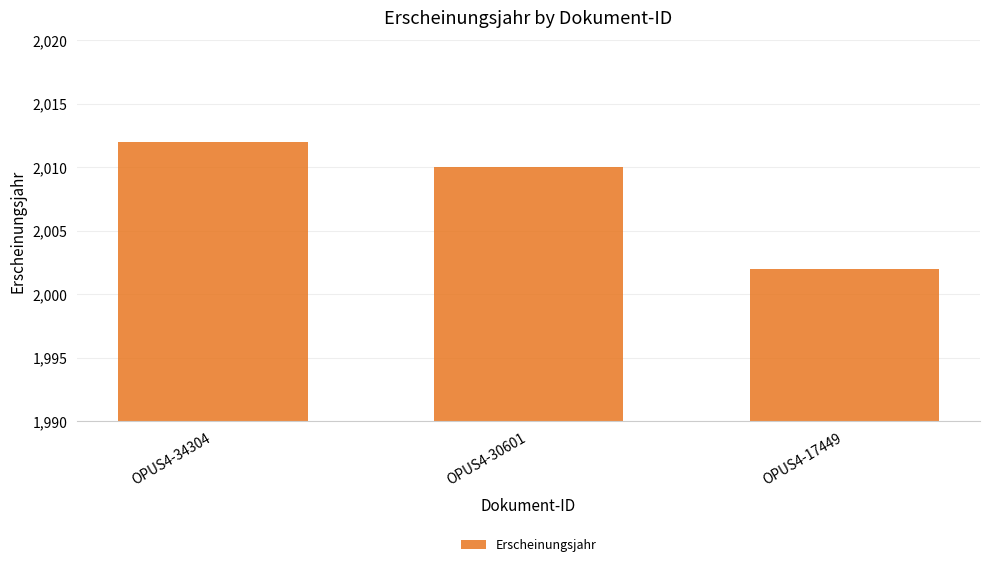

How many data points are less than 2010?

1